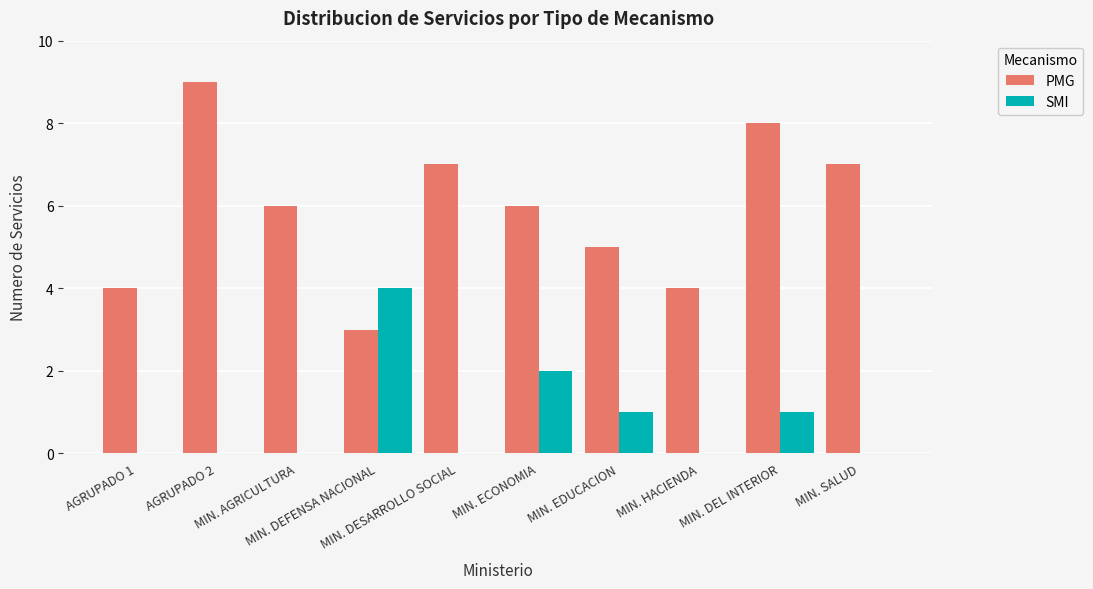

What is the maximum value shown in the chart?

9